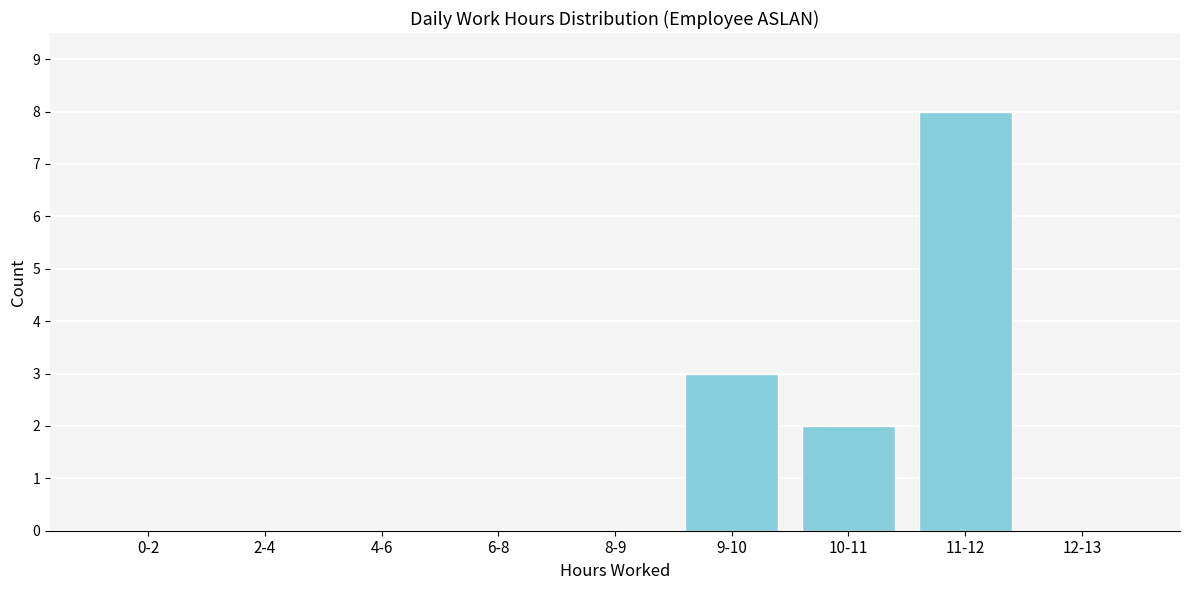

Reading left to right, transcribe all the data shown in this chart.

0-2=0	2-4=0	4-6=0	6-8=0	8-9=0	9-10=3	10-11=2	11-12=8	12-13=0